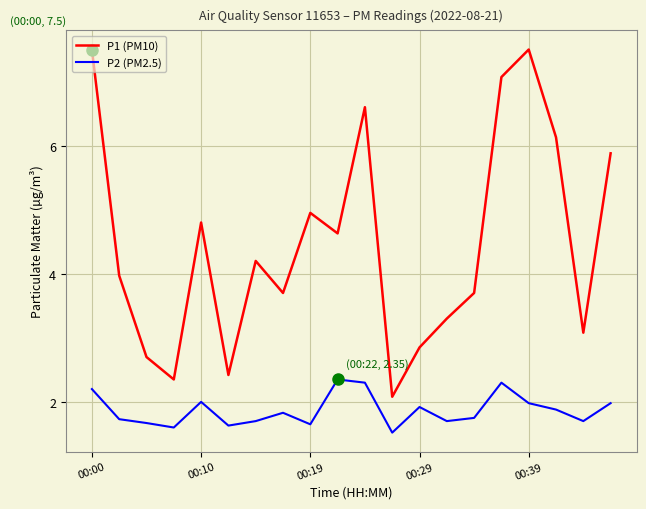

Which series has the largest total across all categories?

P1 (PM10)